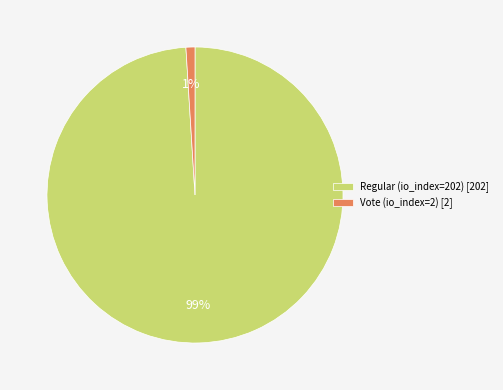

Is the sum of Regular (io_index=202) [202] and Vote (io_index=2) [2] greater than half?

Yes